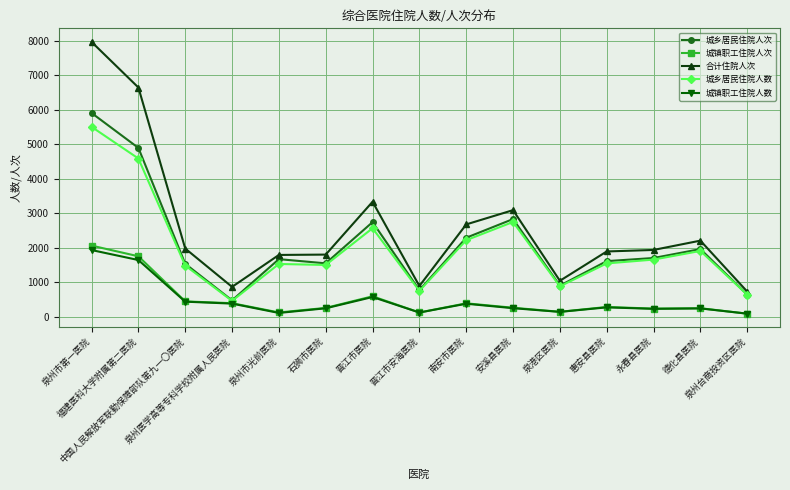

What are all the series names shown in the legend?

城乡居民住院人次, 城镇职工住院人次, 合计住院人次, 城乡居民住院人数, 城镇职工住院人数